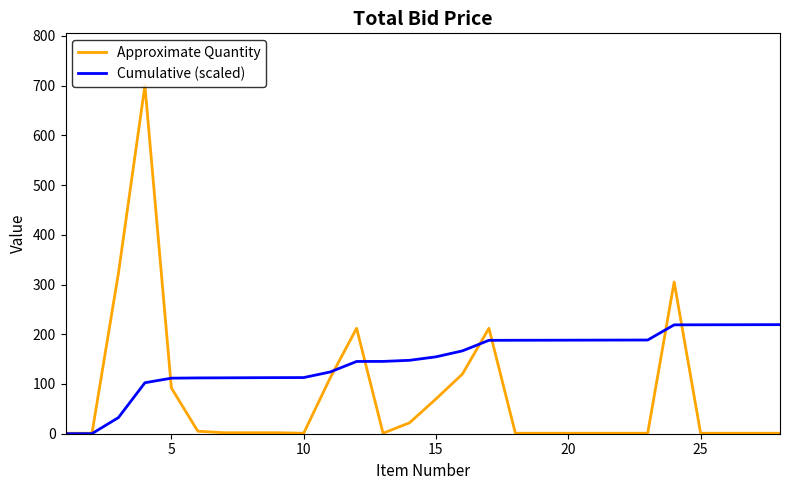

Rank the series by their average value, from highest to lowest.

Cumulative (scaled), Approximate Quantity